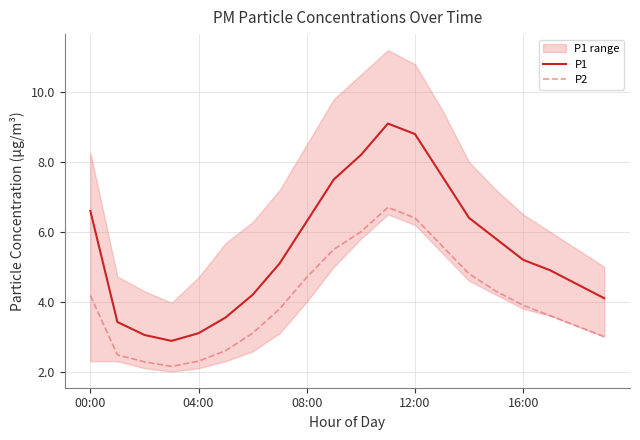

List the series in order of their overall mean, lowest first.

P2, P1